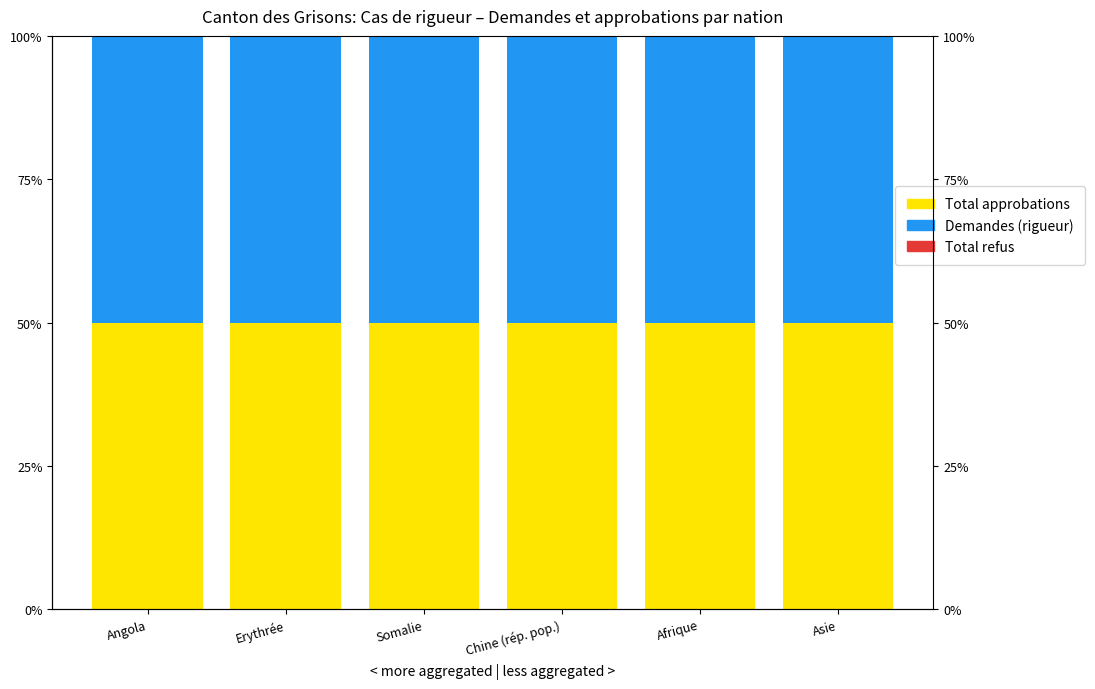

What is the label of the 1st bar from the left?

Angola